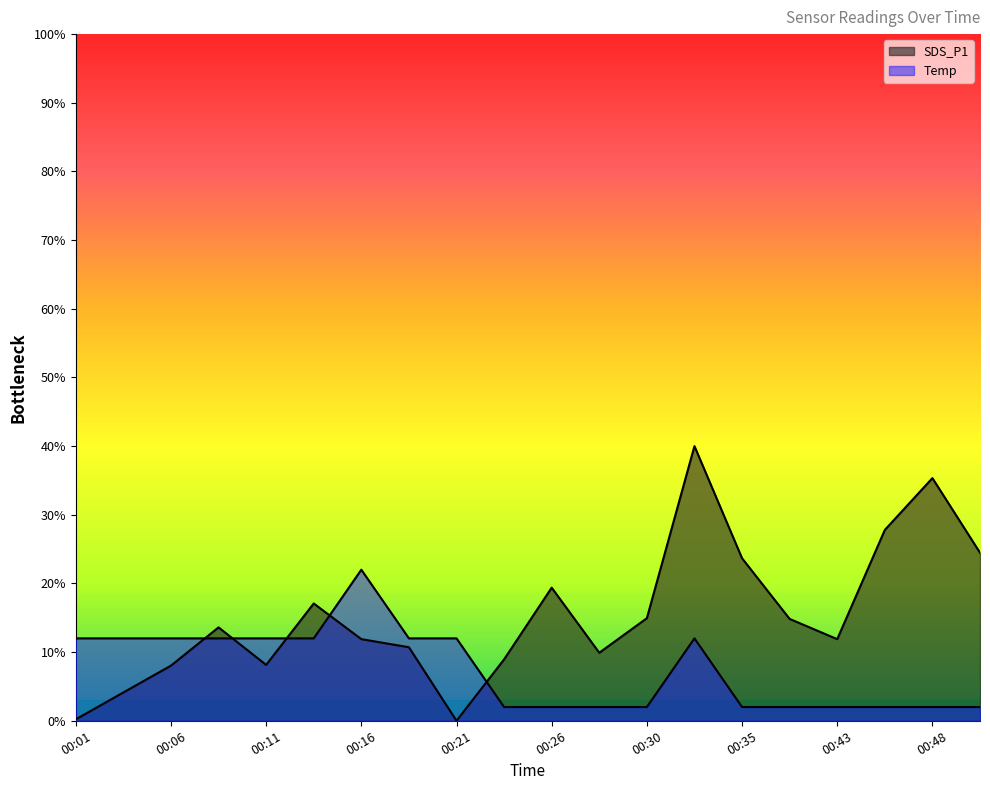

True or false: Temp and SDS_P1 intersect in this chart.

True